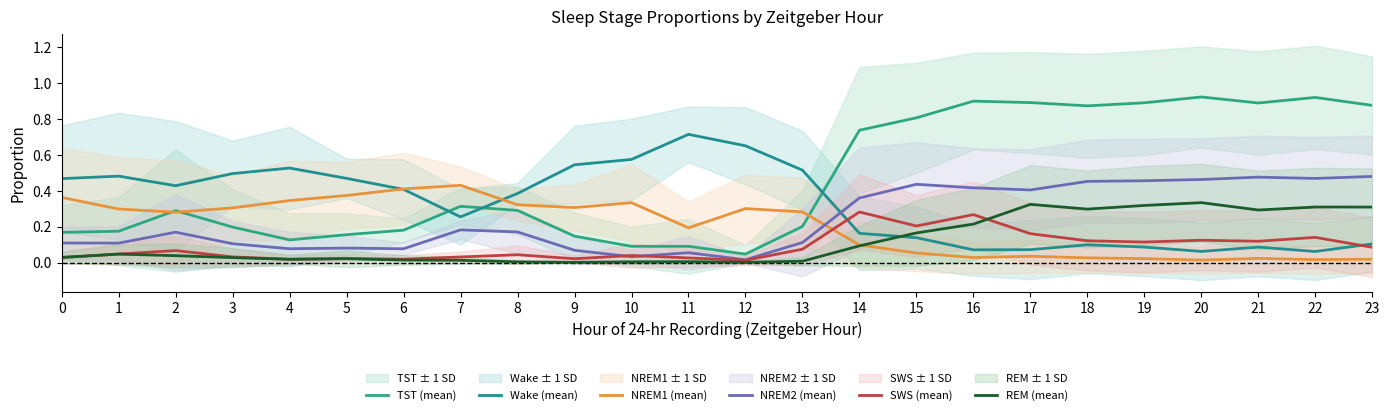

What are all the series names shown in the legend?

TST (mean), Wake (mean), NREM1 (mean), NREM2 (mean), SWS (mean), REM (mean)